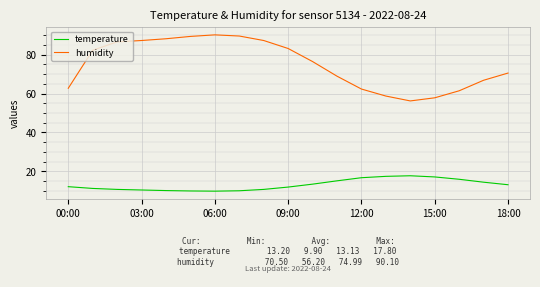

True or false: humidity and temperature cross at least once.

False